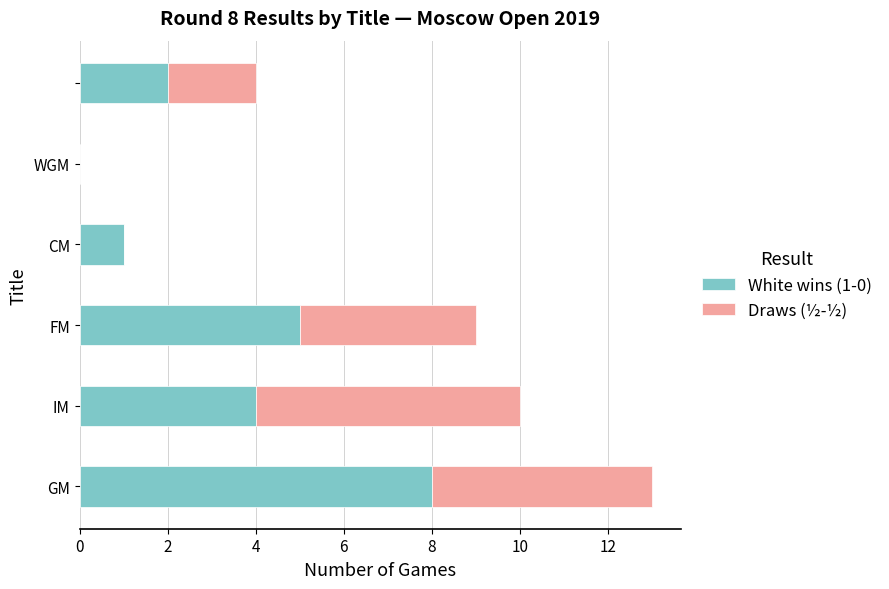

How many categories are shown in the chart?

6